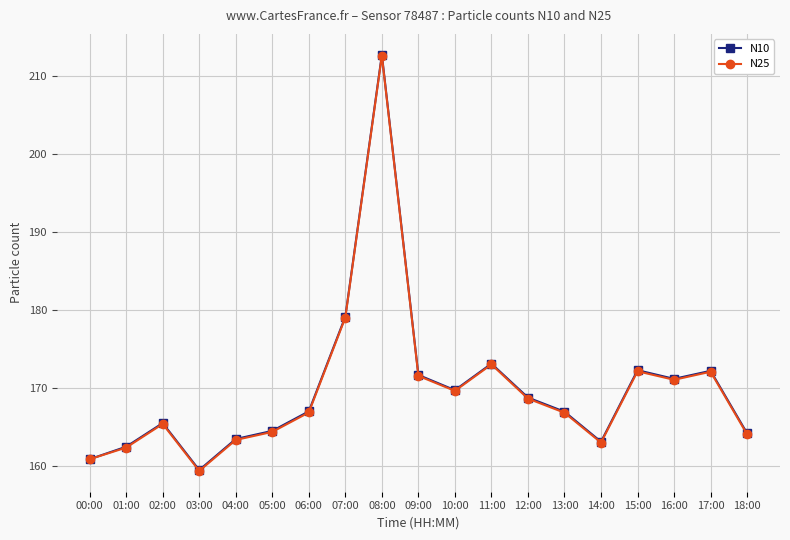

In N25, how many points are lower than both neighbors (excluding endpoints)?

4